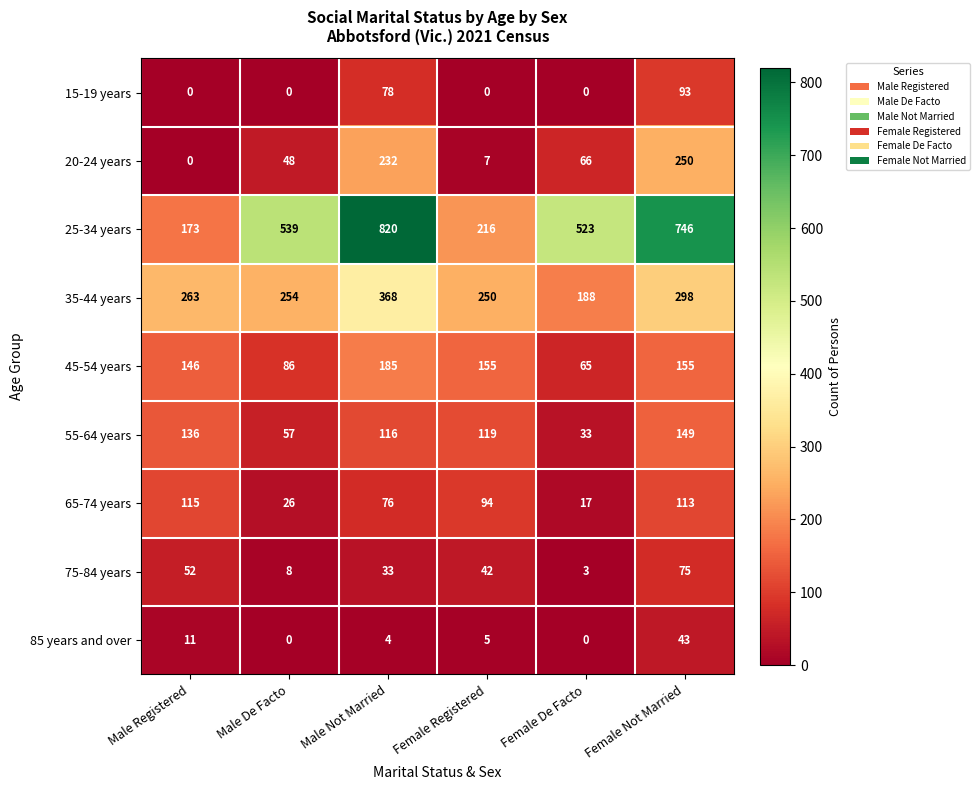

At how many categories does at least one series exceed 411?

4